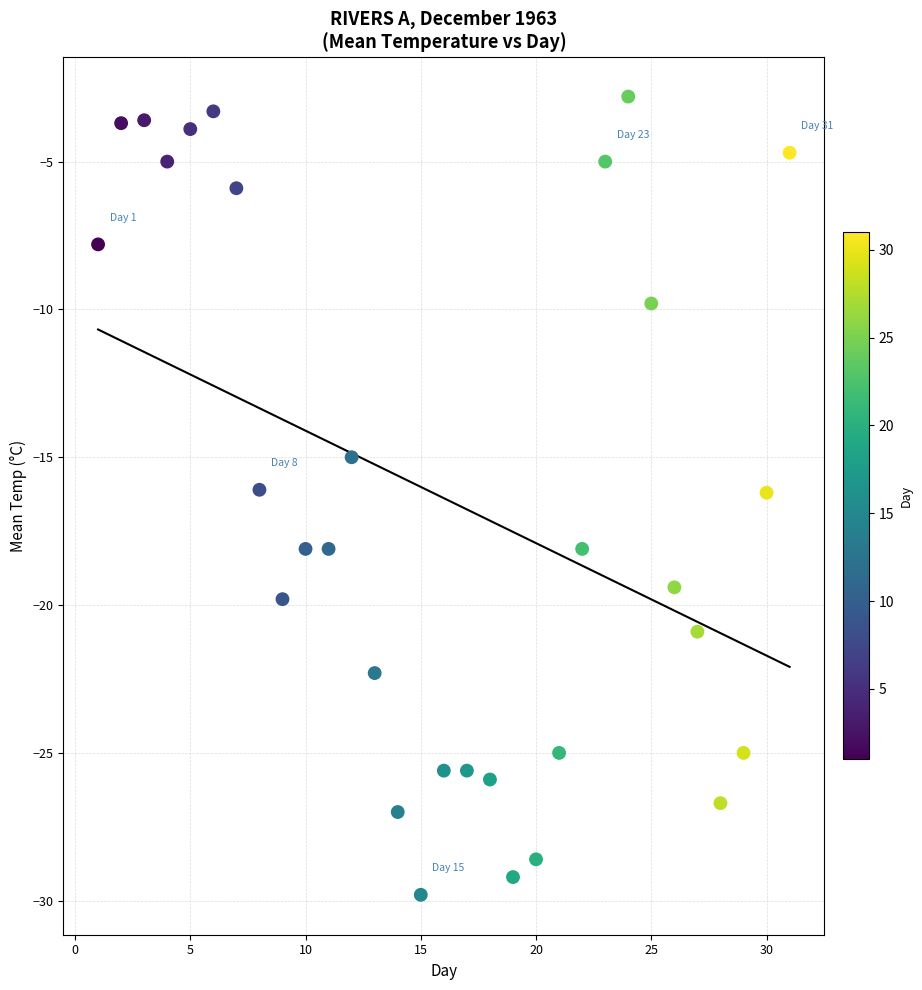

What is the range of X values (max minus min)?

30.0